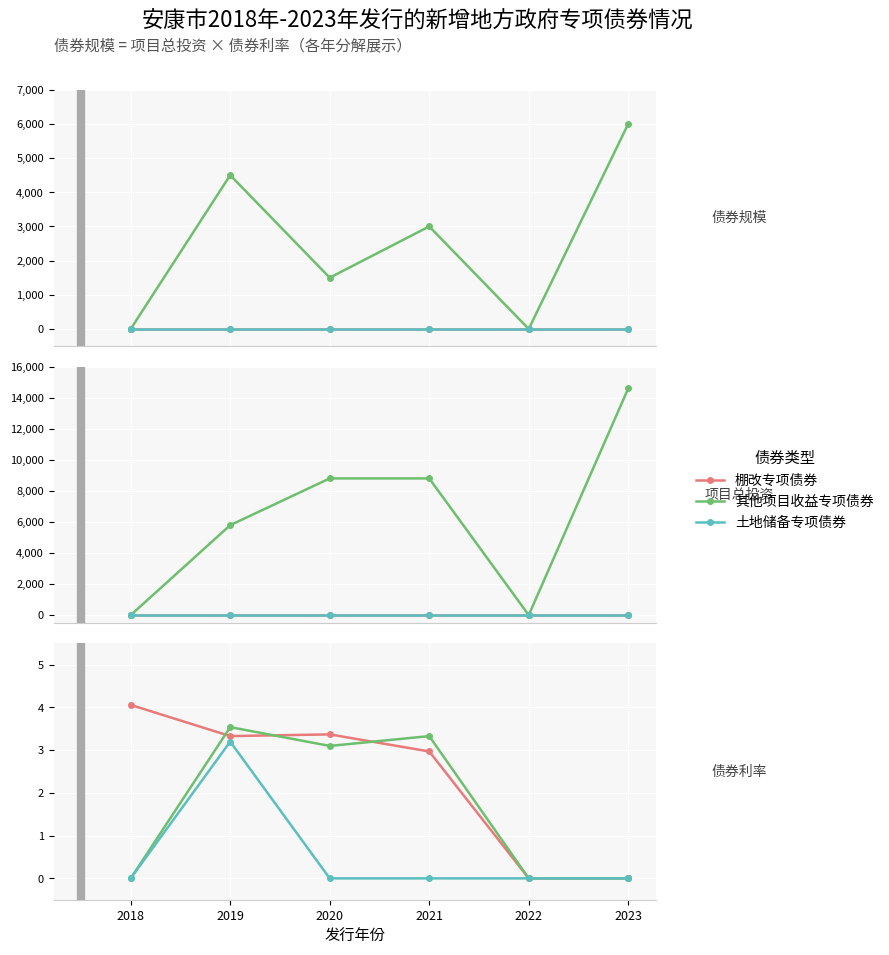

Rank the series by their maximum value, from lowest to highest.

土地储备专项债券, 其他项目收益专项债券, 棚改专项债券